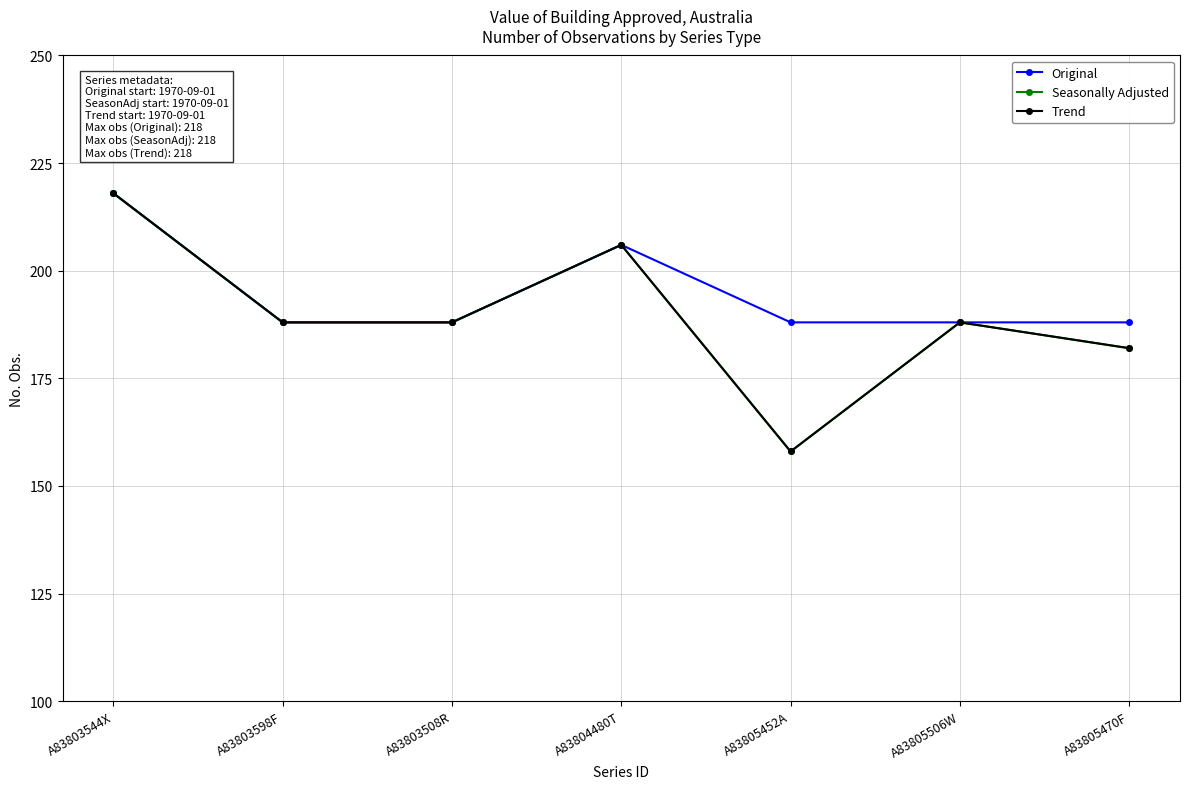

Reading left to right, extract all data points from this chart.

Original: 218	188	188	206	188	188	188
Seasonally Adjusted: 218	188	188	206	158	188	182
Trend: 218	188	188	206	158	188	182